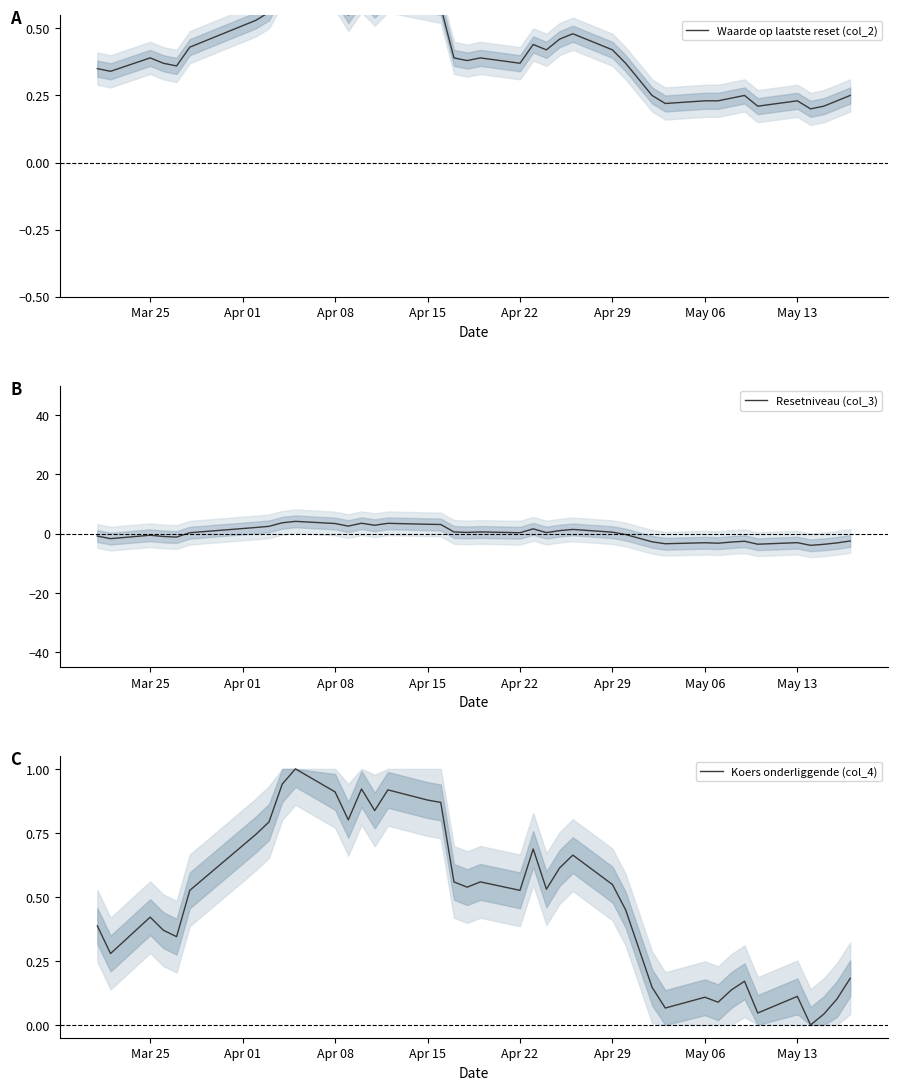

Rank the series by their maximum value, from highest to lowest.

Resetniveau (col_3), Koers onderliggende (col_4), Waarde op laatste reset (col_2)